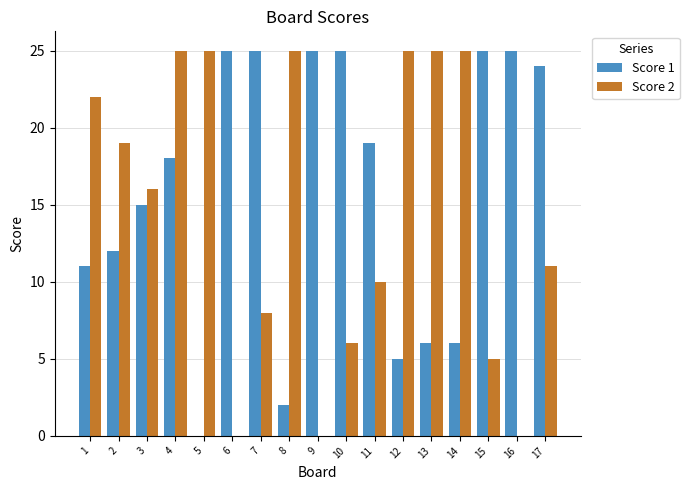

What are all the series names shown in the legend?

Score 1, Score 2